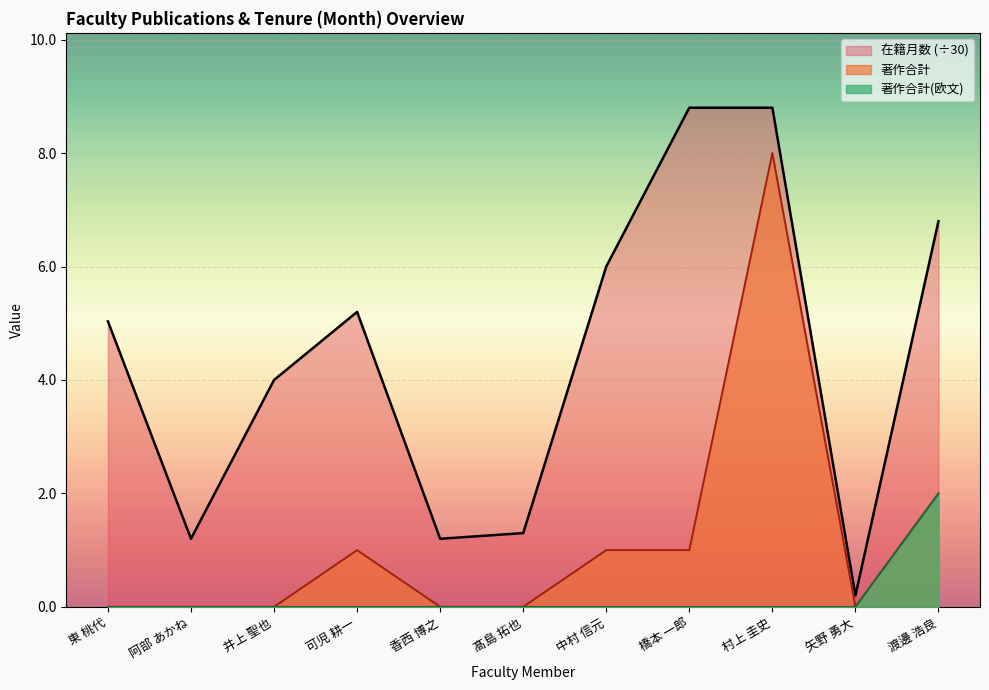

What is the maximum value shown in the chart?

8.8